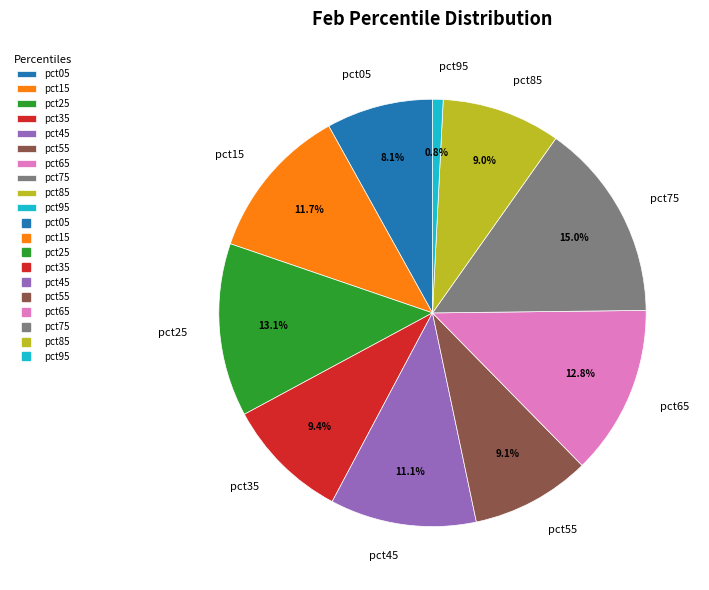

Count the number of slices in the pie.

10